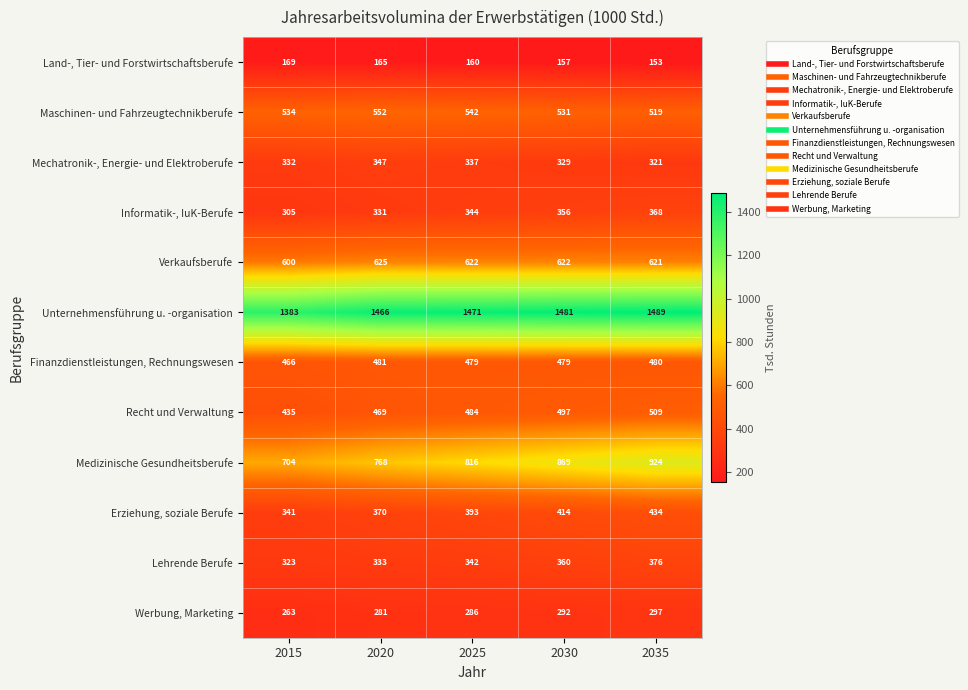

Which label corresponds to the smallest value in the chart?

2035